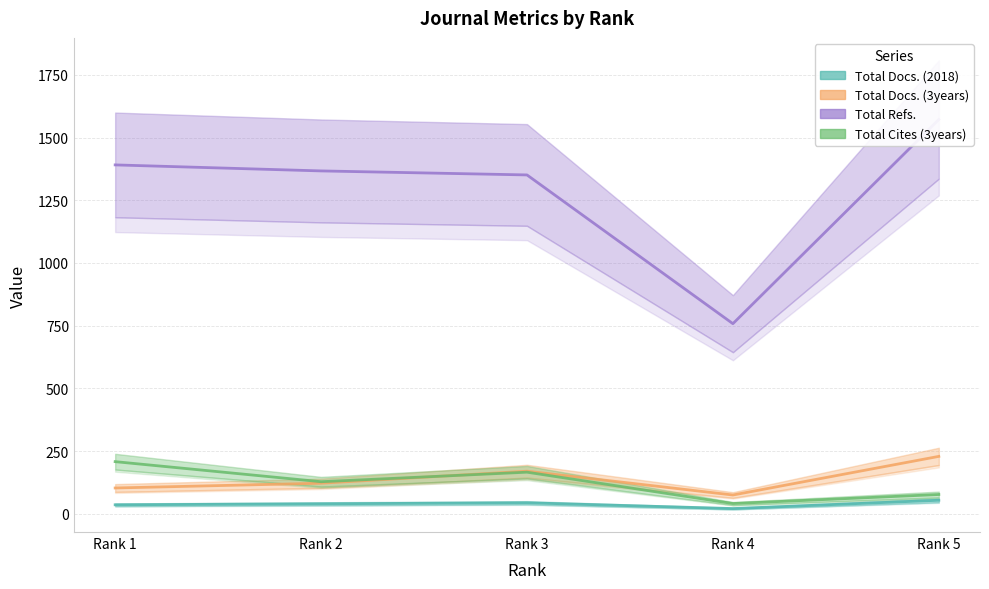

Which series has the widest spread of values?

Total Refs.